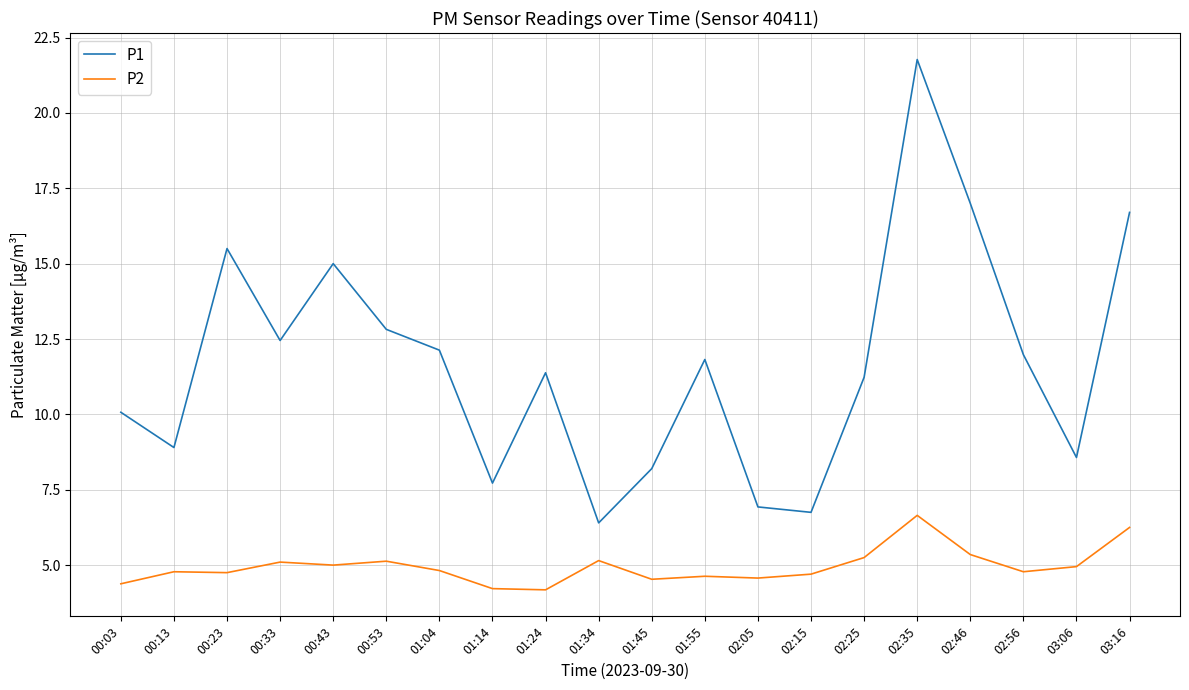

True or false: P2 and P1 cross at least once.

False